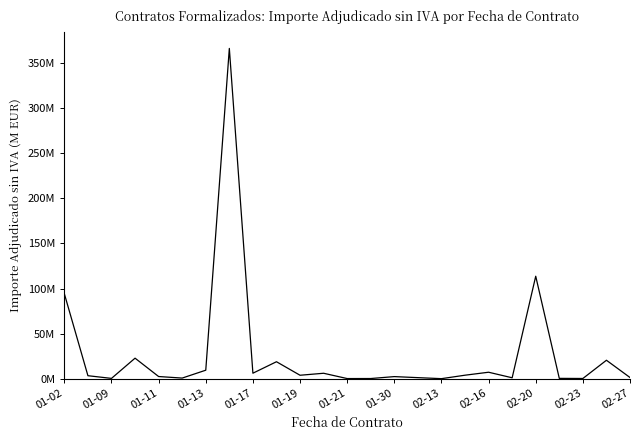

Does the chart display data point markers on the line(s)?

No